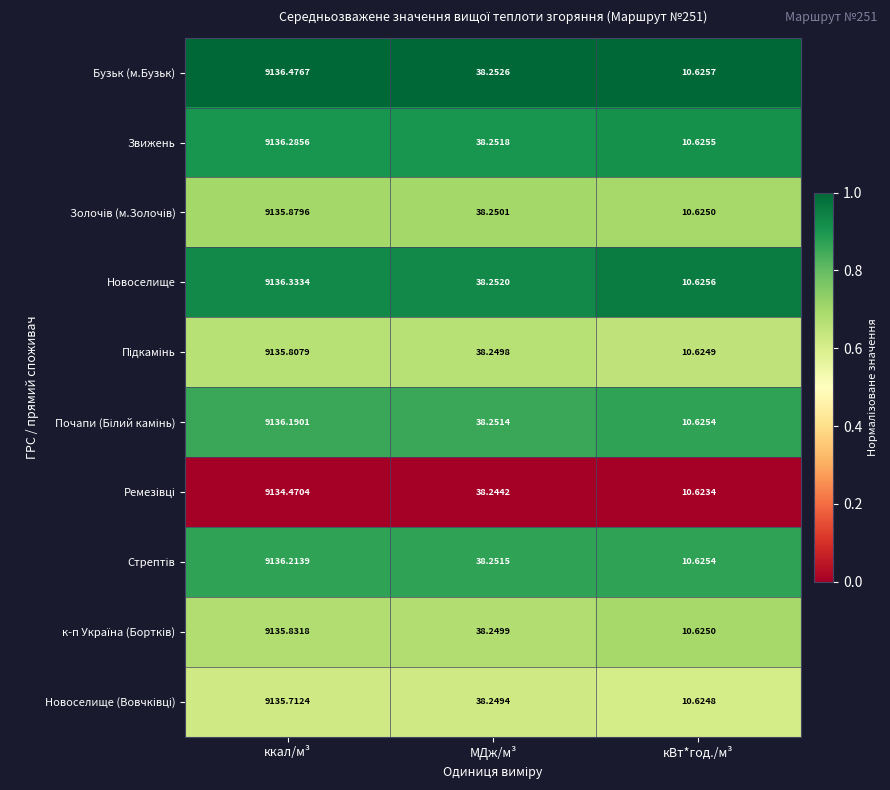

Which series has the largest range (max minus min)?

Бузьк (м.Бузьк)